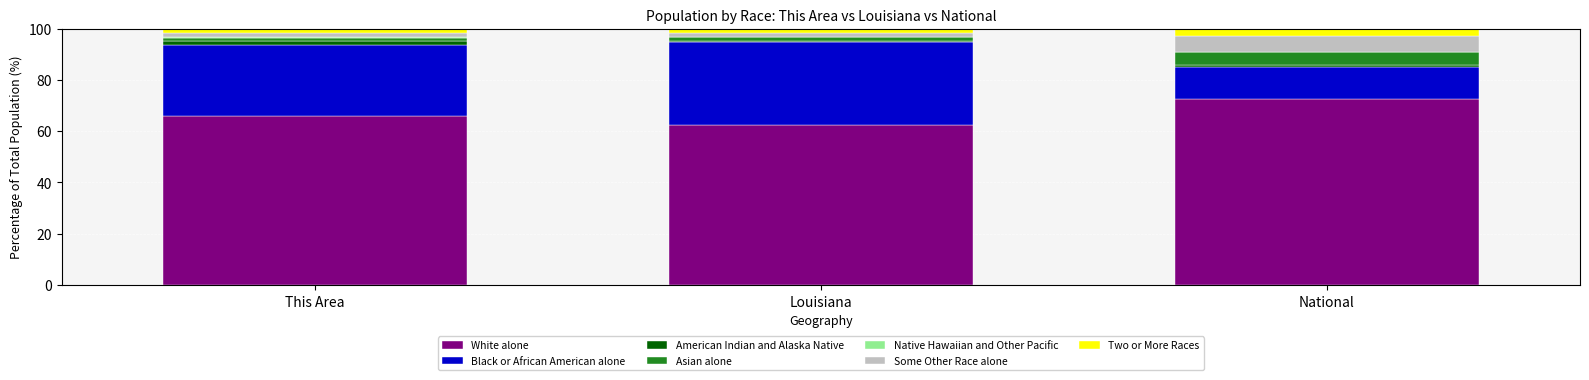

At which label does White alone reach its peak?

National